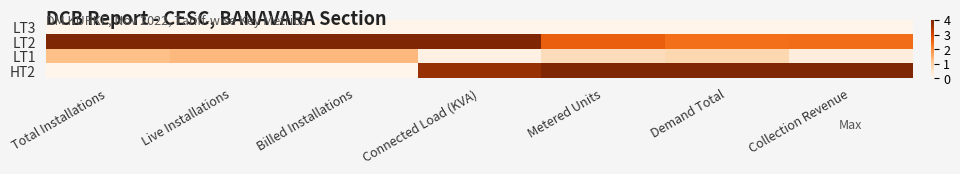

At how many categories does at least one series exceed 0?

7